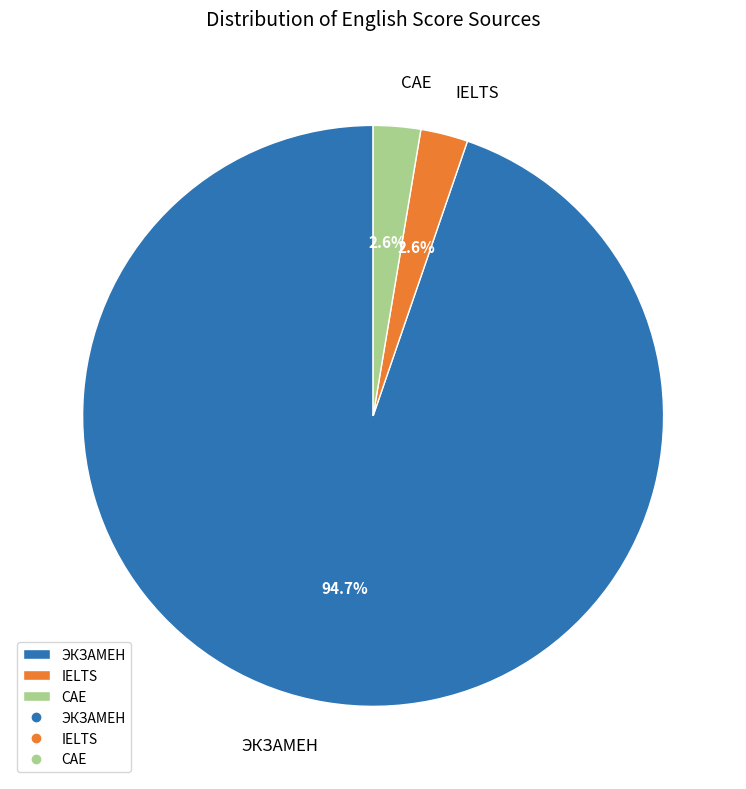

How many segments does this pie chart have?

3